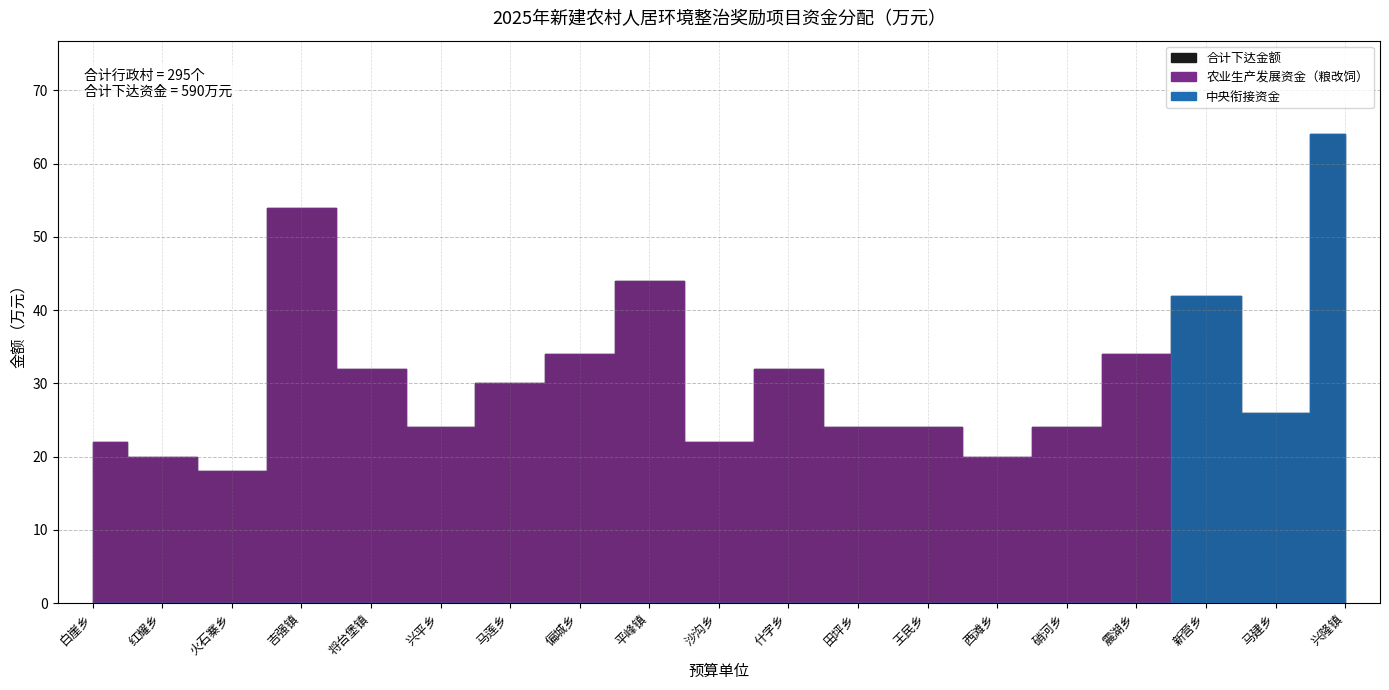

What is the label of the 4th point from the right?

震湖乡